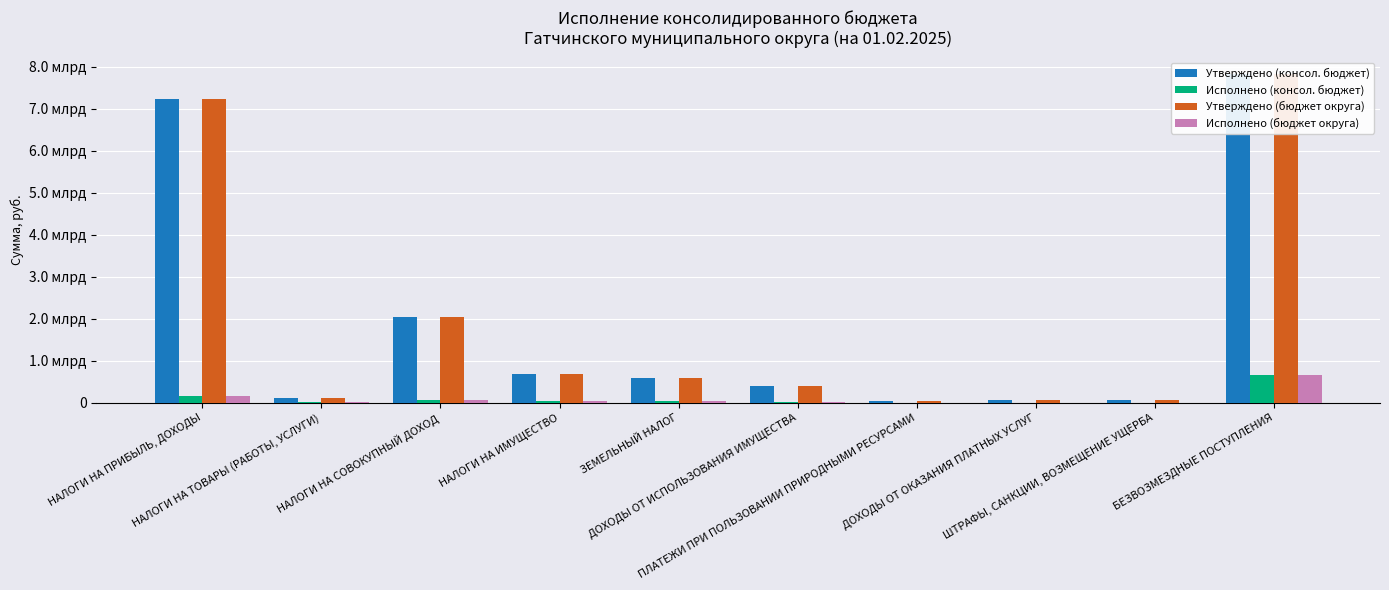

What is the greatest value displayed?

7826542173.0